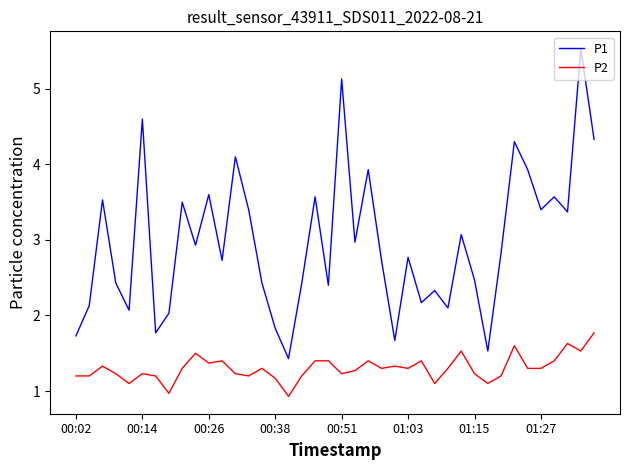

True or false: P2 and P1 intersect in this chart.

False